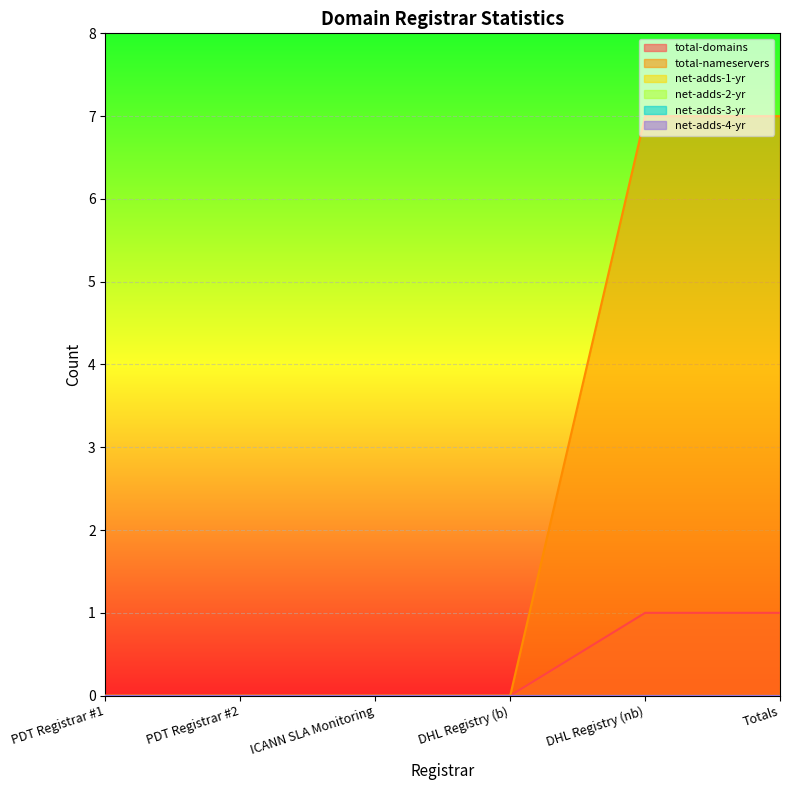

What are all the series names shown in the legend?

total-domains, total-nameservers, net-adds-1-yr, net-adds-2-yr, net-adds-3-yr, net-adds-4-yr